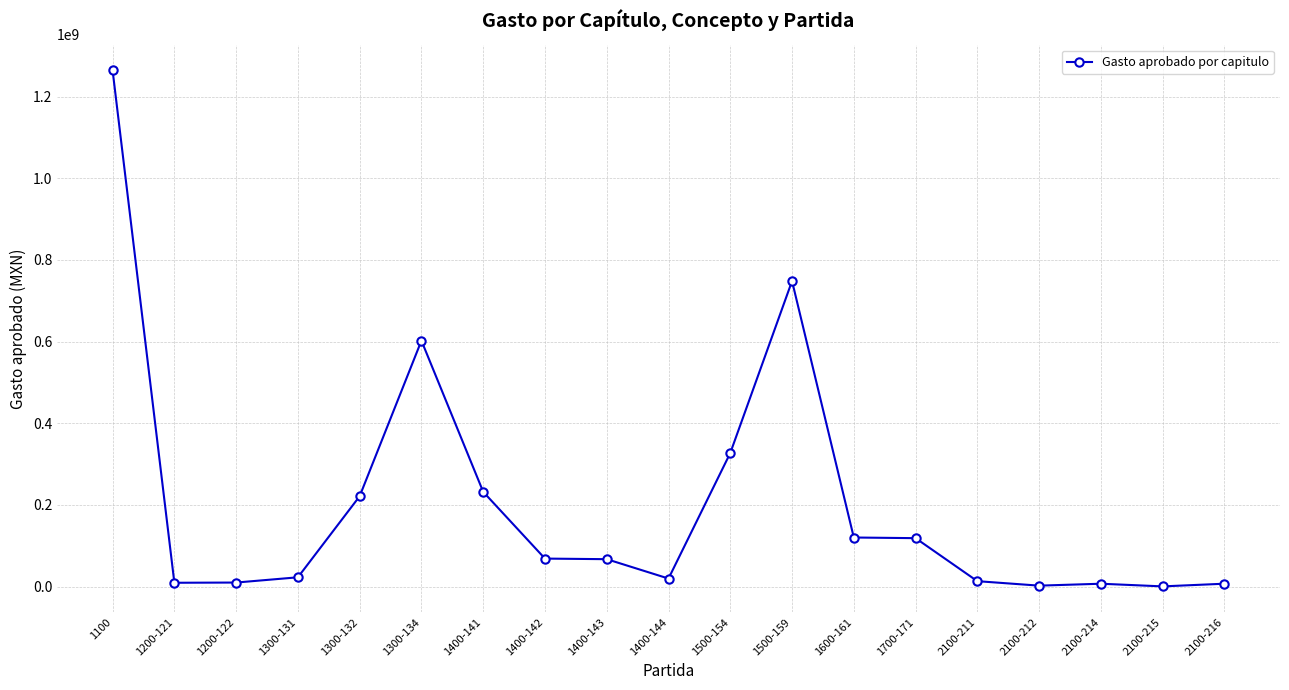

Approximately how many times larger is the value at 1400-142 compared to 2100-212?

30.6